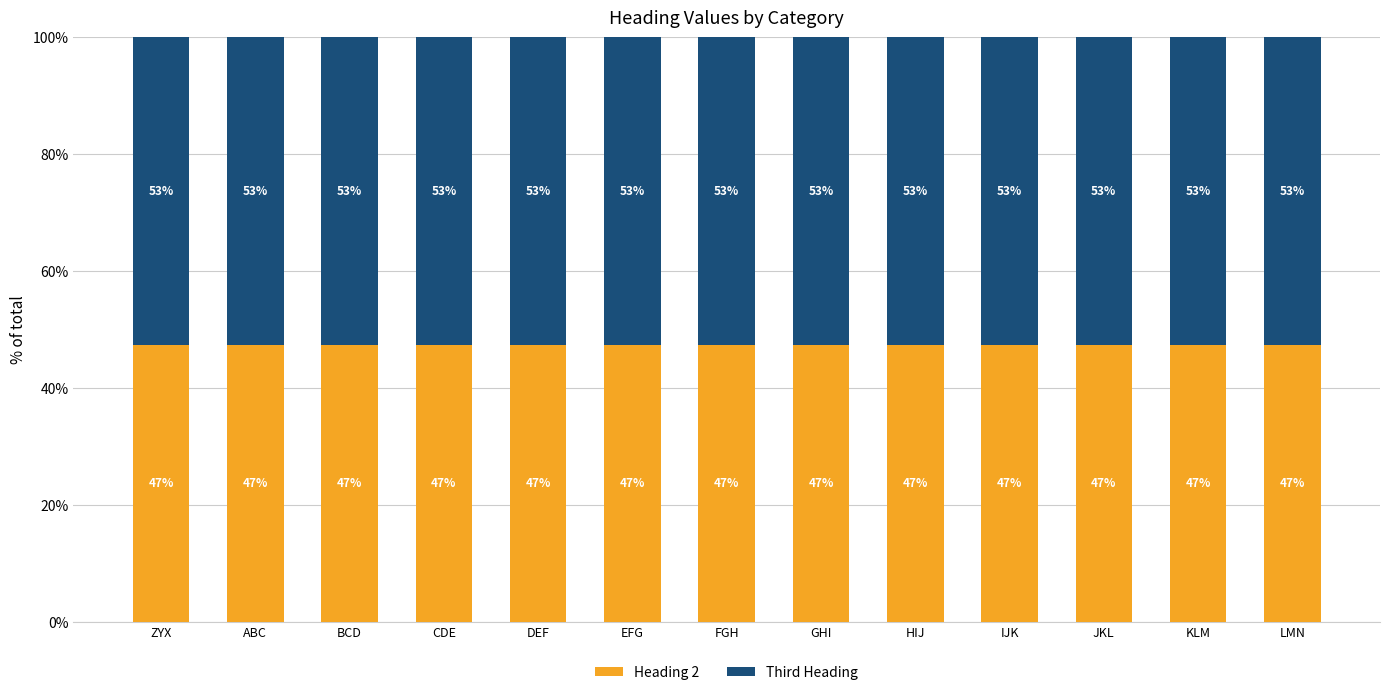

How many bars are there in total?

13